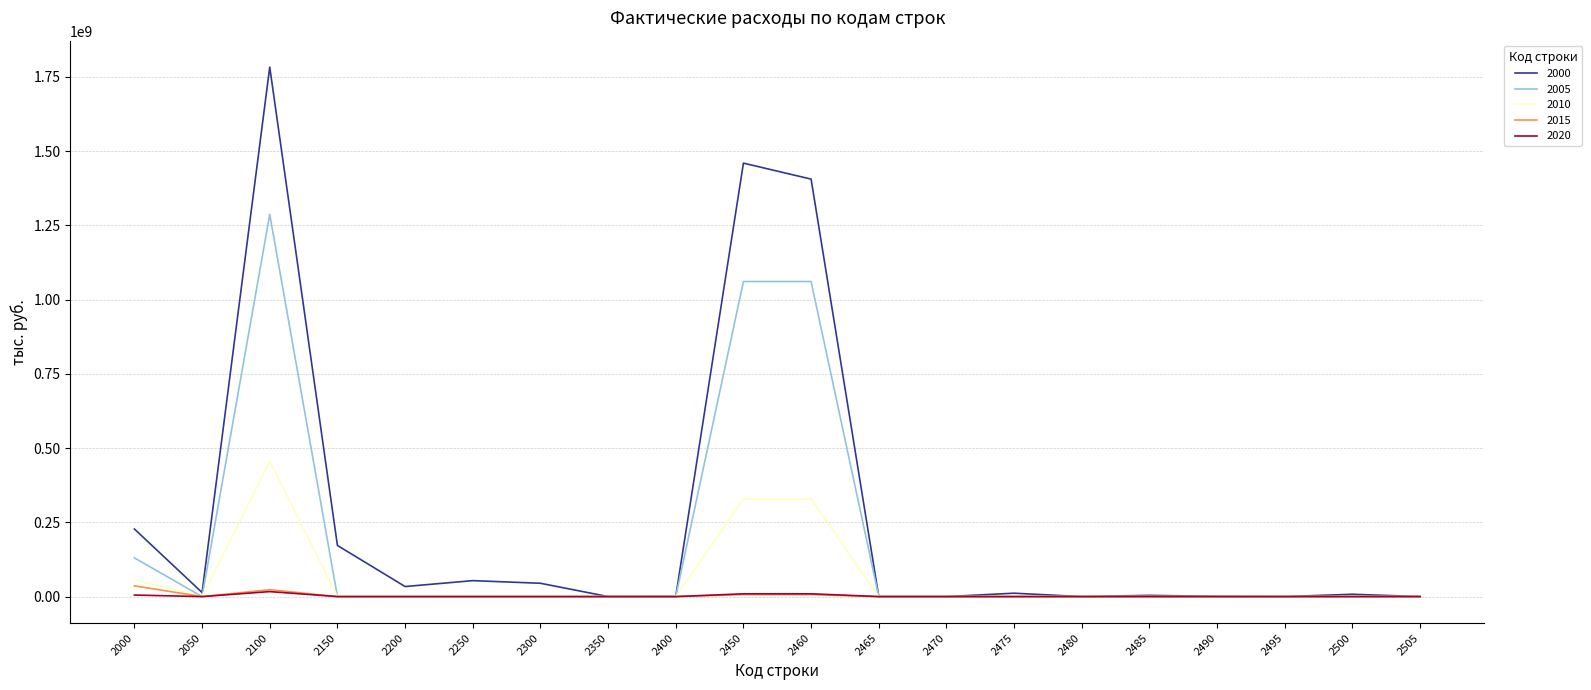

Which series has the largest total across all categories?

2000